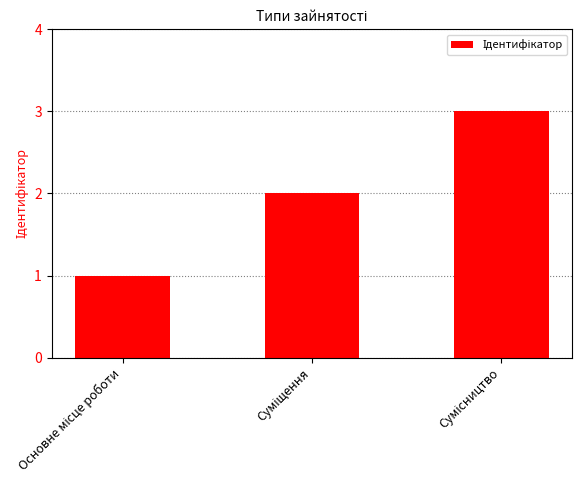

What is the maximum value shown in the chart?

3